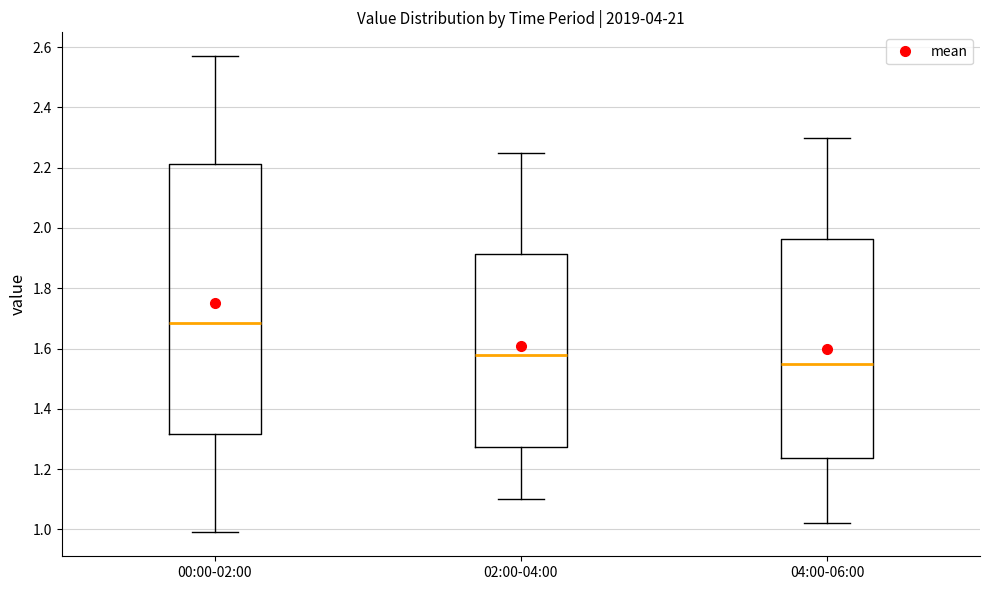

Which box has the highest median line?

00:00-02:00